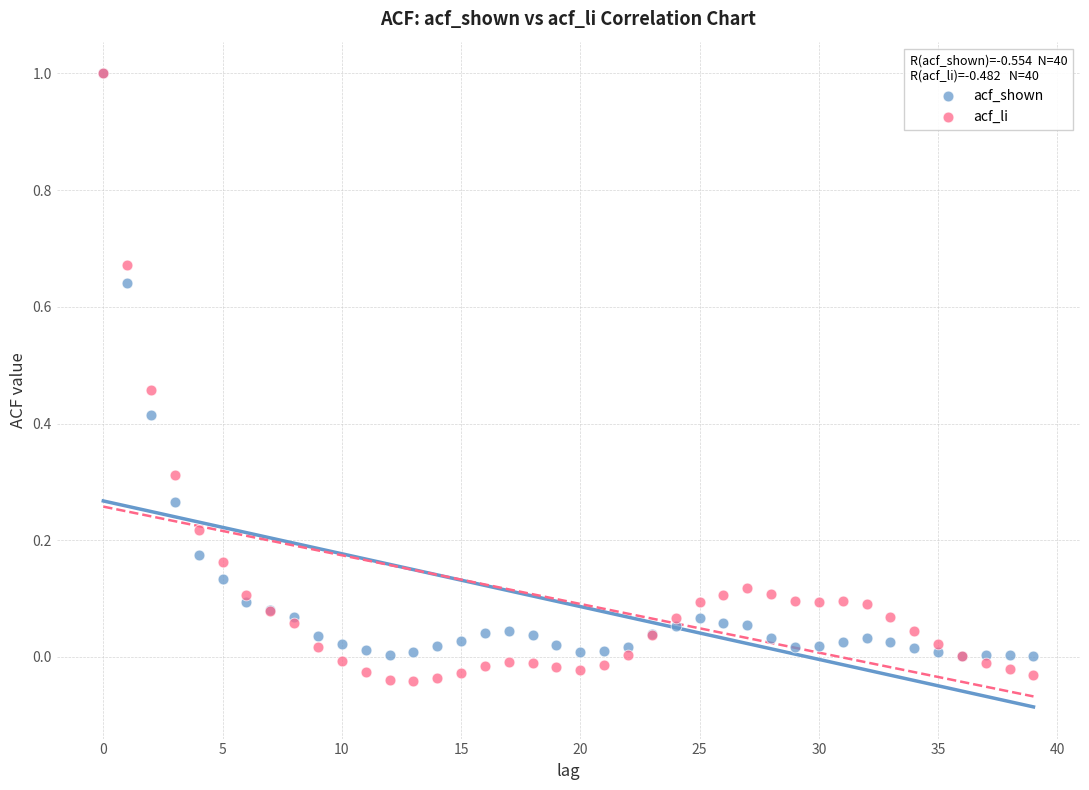

Which series has the widest spread of Y values?

acf_li